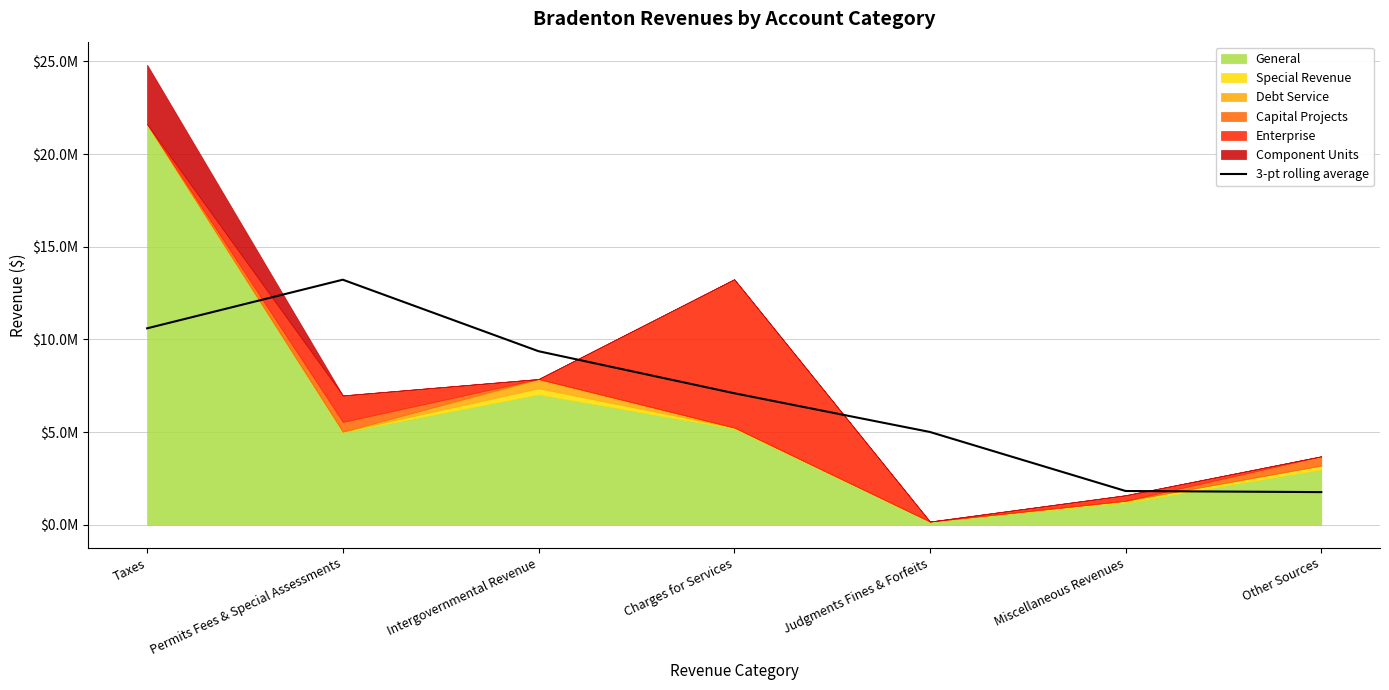

What is the difference between the second highest and minimum values?

8833195.3